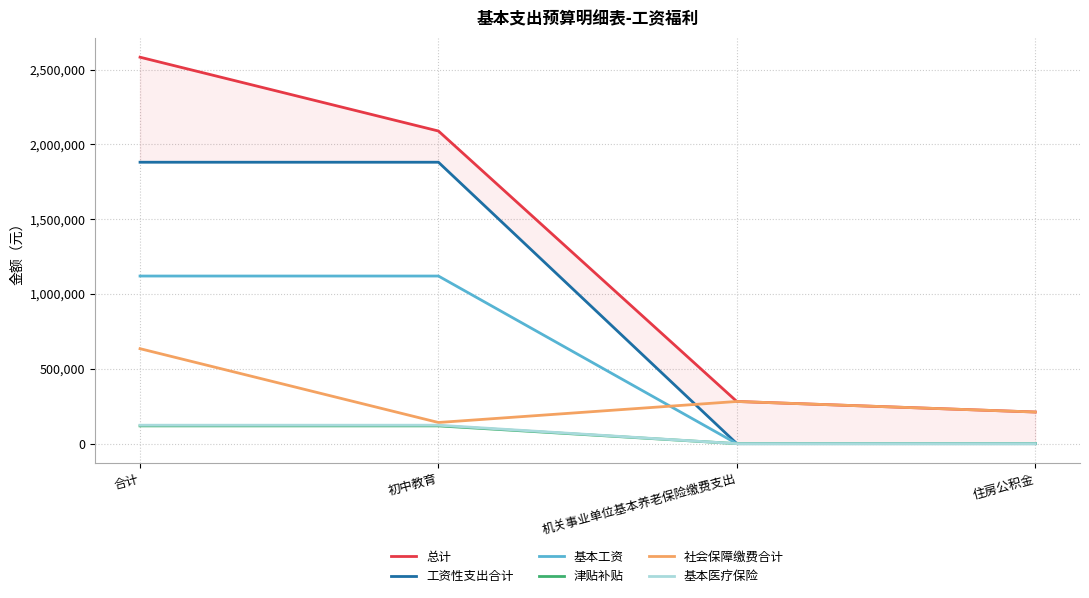

True or false: 总计 and 基本工资 intersect in this chart.

False